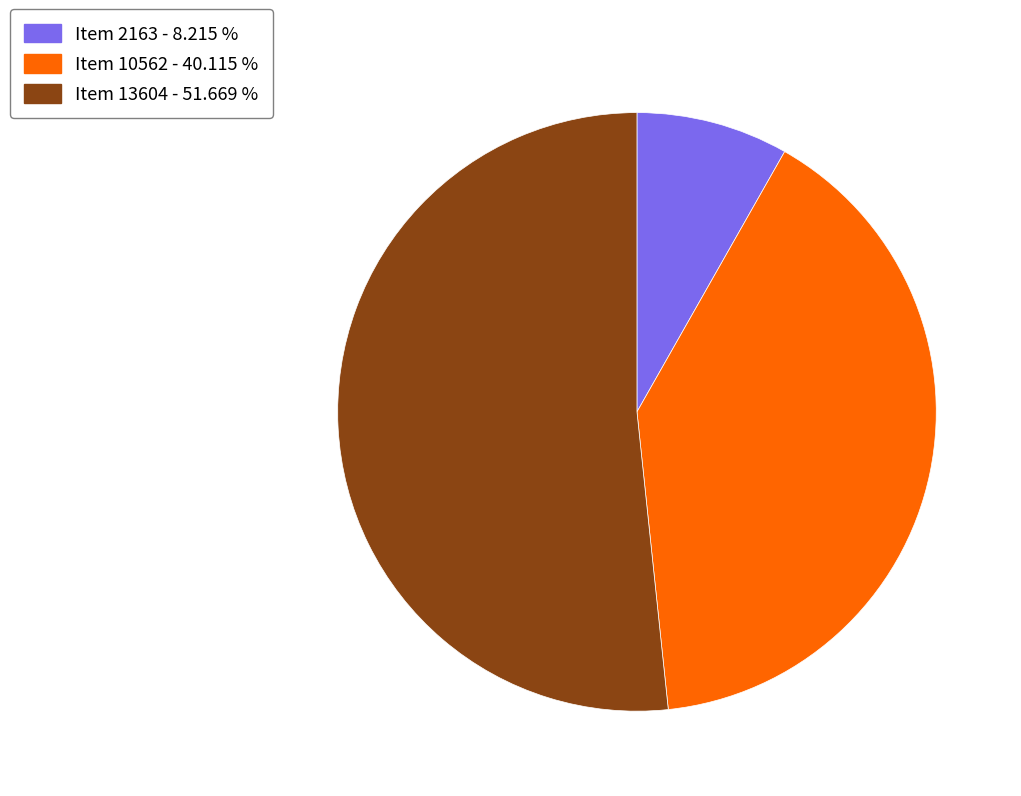

Rank the categories by value from lowest to highest.

Item 2163, Item 10562, Item 13604